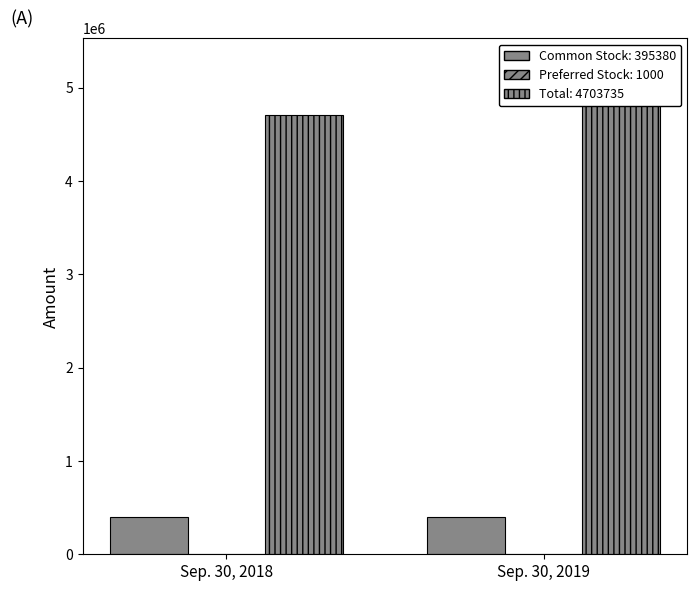

Rank the series by their maximum value, from lowest to highest.

Preferred Stock, Common Stock, Total